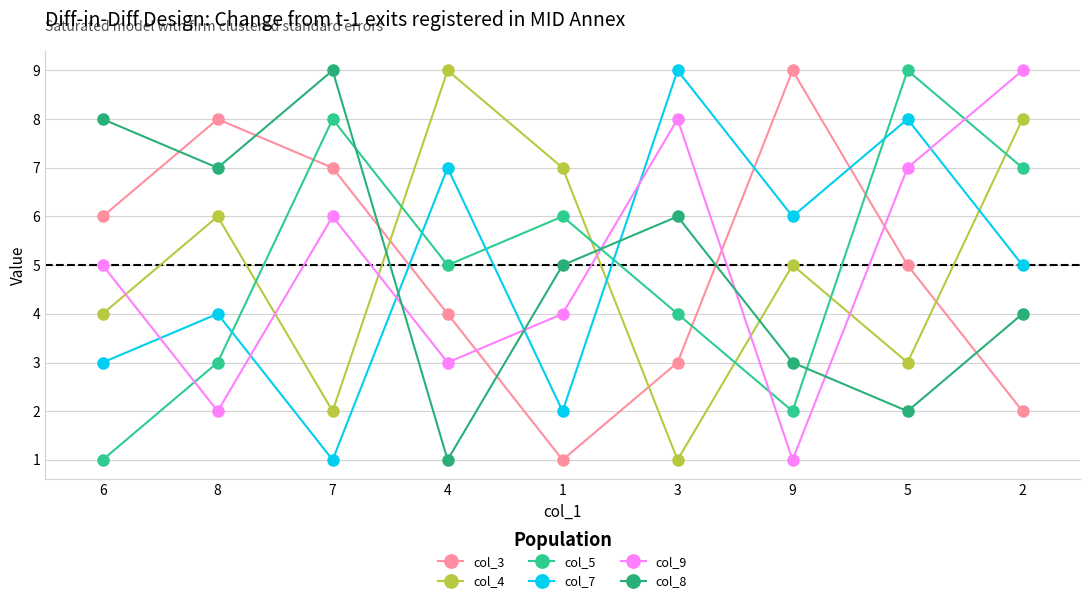

How many lines are shown in the chart?

6